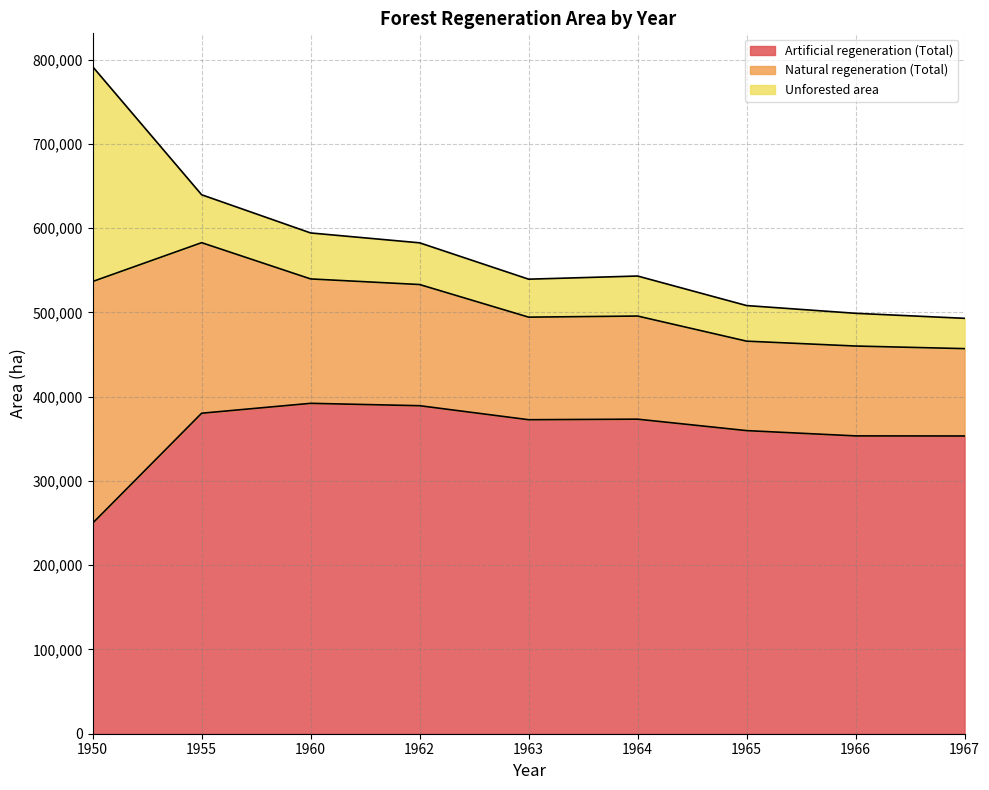

Is it true that Artificial regeneration (Total) equals 543241 at 1963?

False